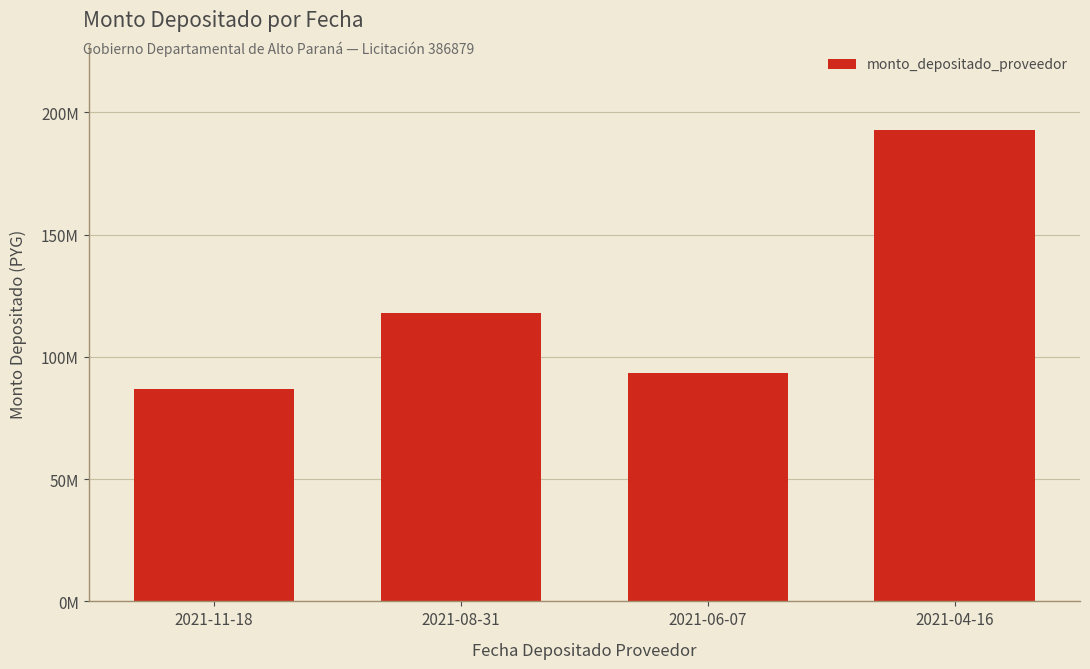

What is the average value?

122654772